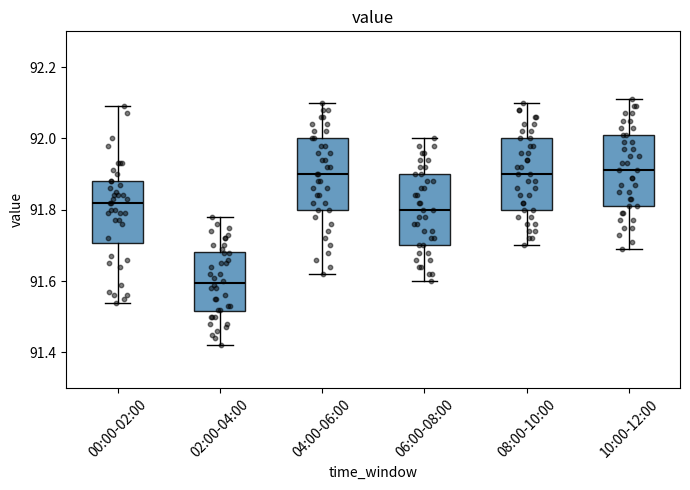

Reading left to right, transcribe this box plot: for each box, give where its median line is, the range the box spans, and where its two whiskers end, as read against the y-axis. The values are not printed on the chart, so give them approximately, as read against the axis.

00:00-02:00: median 91.82, box 91.70 to 91.88, whiskers 91.54 to 92.10
02:00-04:00: median 91.60, box 91.52 to 91.68, whiskers 91.42 to 91.78
04:00-06:00: median 91.90, box 91.80 to 92.00, whiskers 91.62 to 92.10
06:00-08:00: median 91.80, box 91.70 to 91.90, whiskers 91.60 to 92.00
08:00-10:00: median 91.90, box 91.80 to 92.00, whiskers 91.70 to 92.10
10:00-12:00: median 91.92, box 91.82 to 92.02, whiskers 91.70 to 92.12